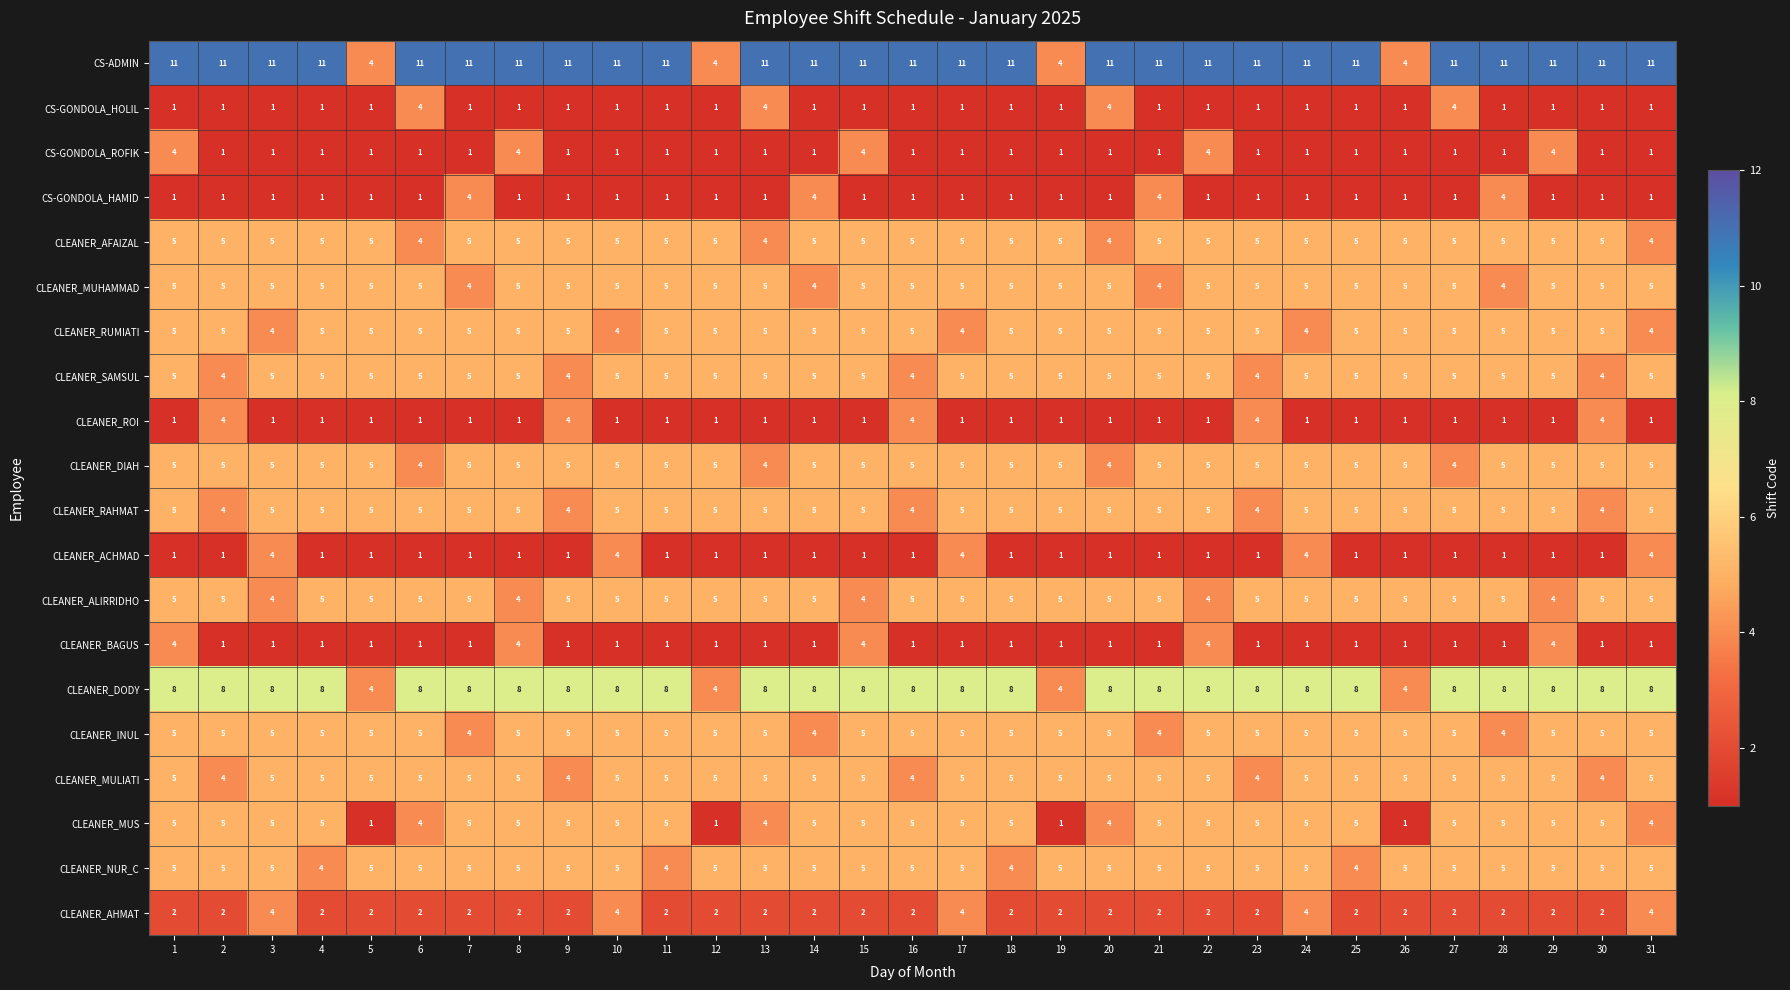

How many series are shown in this chart?

20